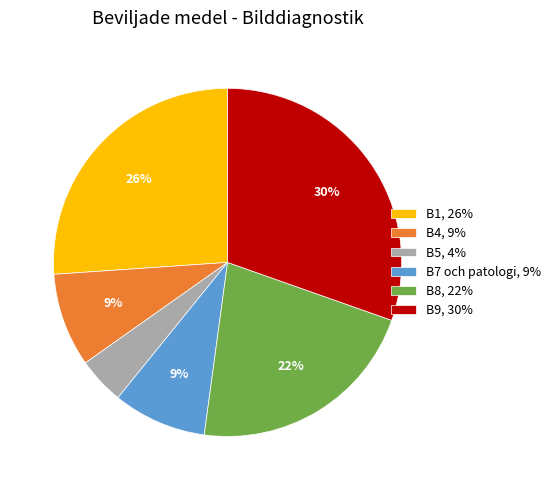

To the nearest percent, what is the difference between the largest and smallest slice percentages?

26%